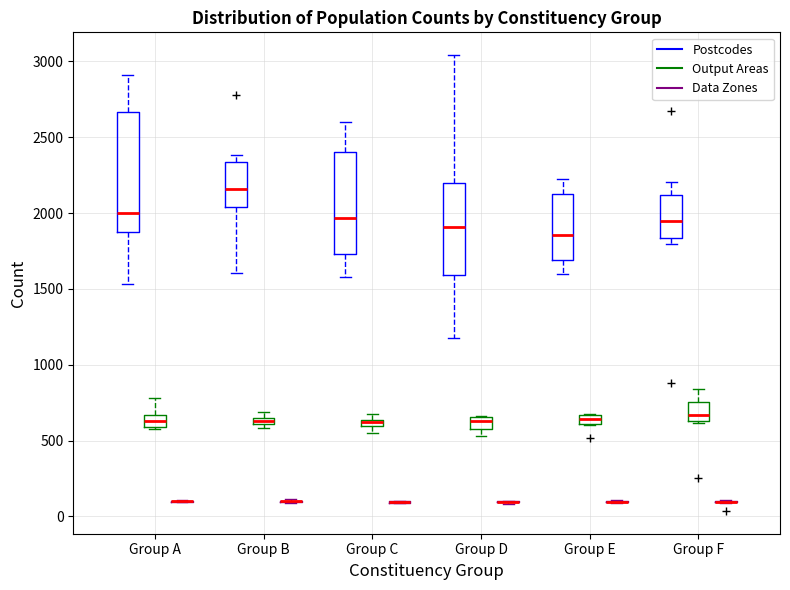

Where is the lower edge of the box for Group B (Postcodes) on the y-axis? The values are not printed on the chart, so give them approximately, as read against the axis.

2050